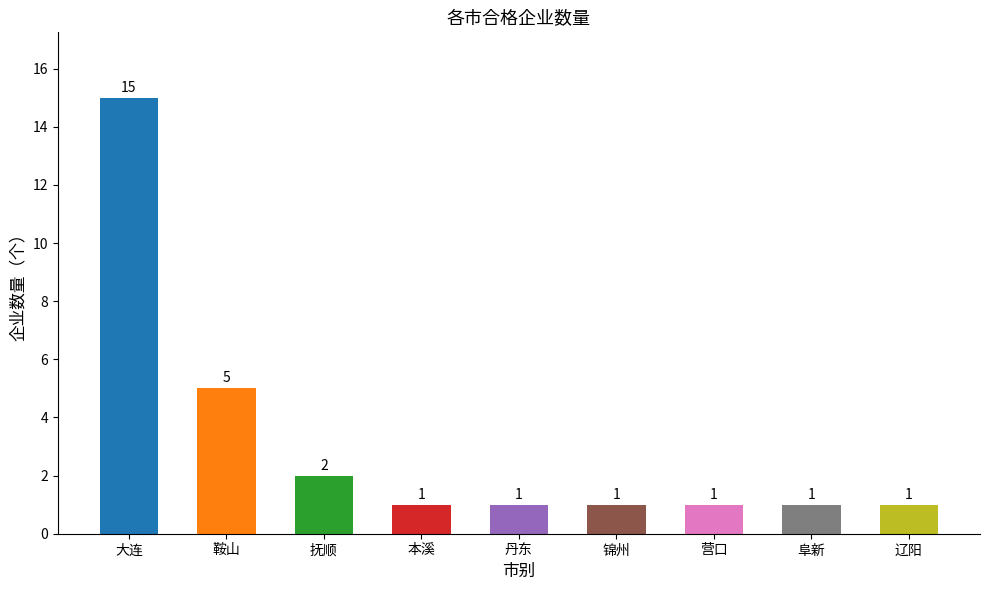

What is the change in value from 鞍山 to 丹东?

-4